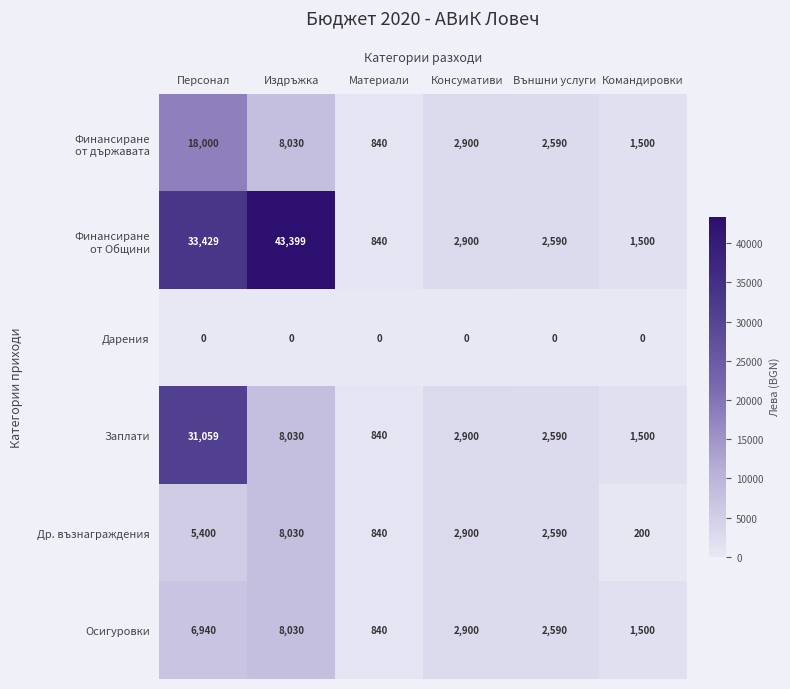

What is the greatest value displayed?

43399